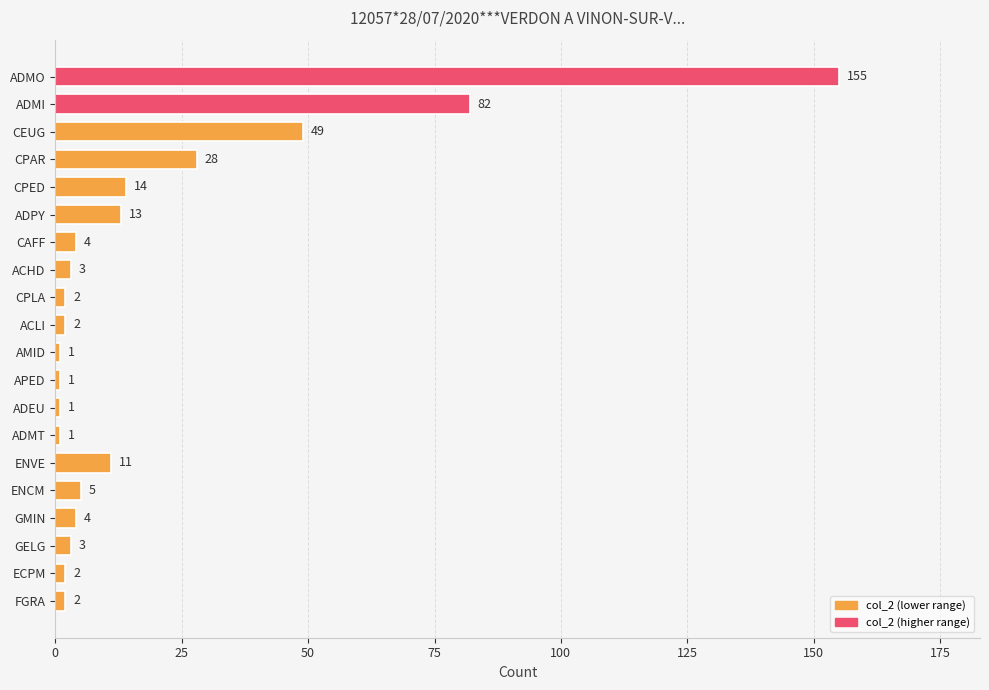

What position from the top is ACLI?

10